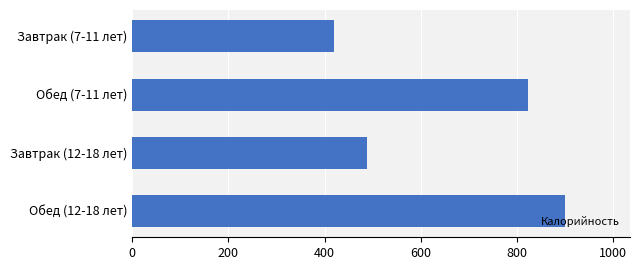

What is the change in value from Завтрак (7-11 лет) to Завтрак (12-18 лет)?

+69.2